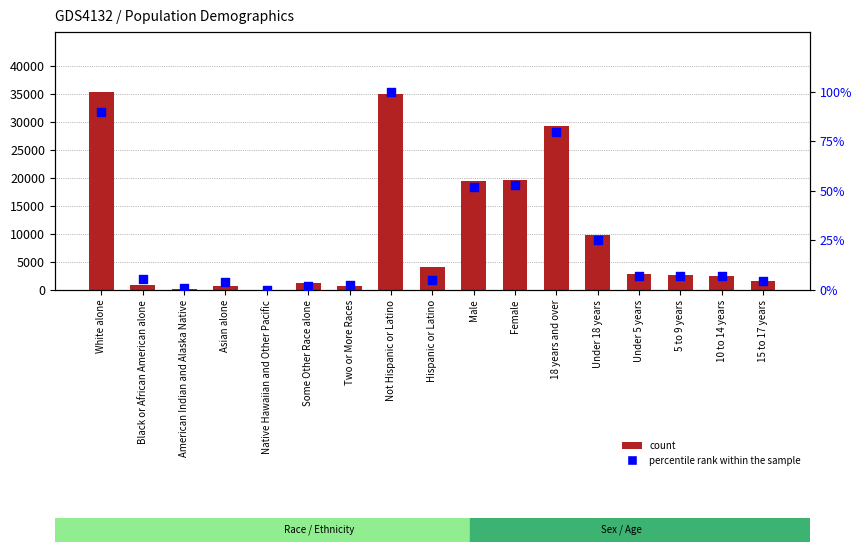

At how many categories does at least one series exceed 18756?

5